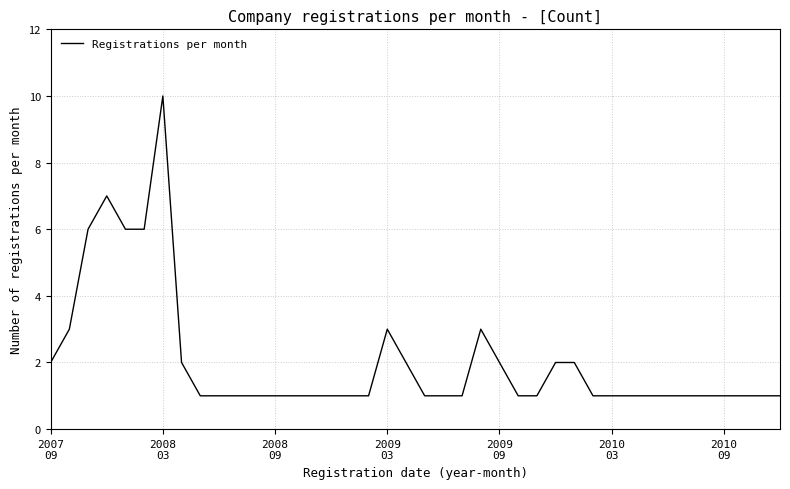

What is the maximum value shown in the chart?

10